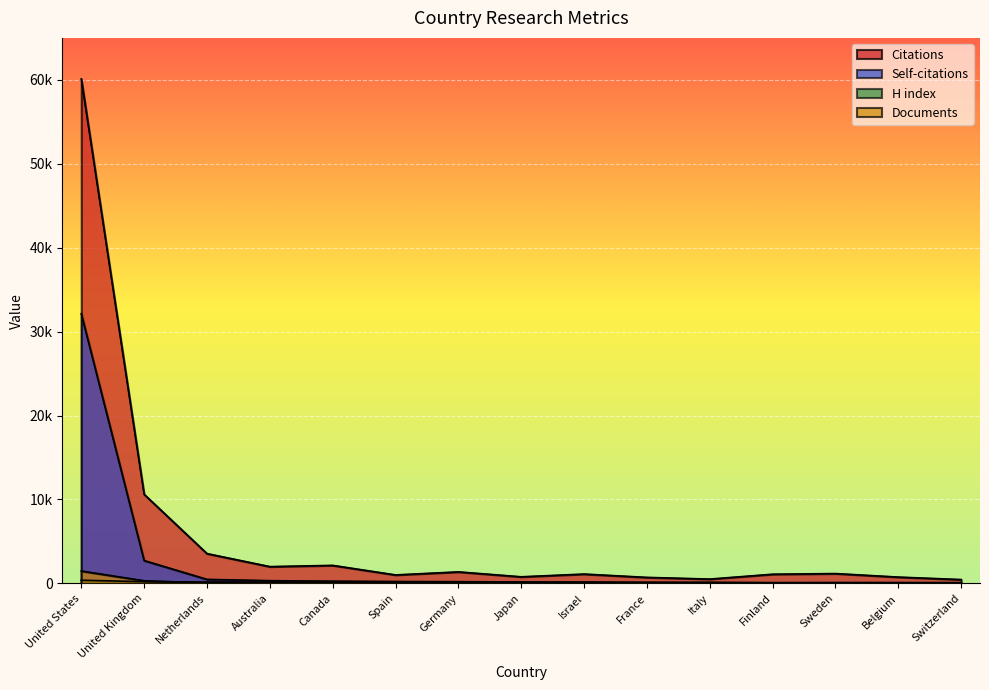

True or false: Documents and Self-citations cross at least once.

False